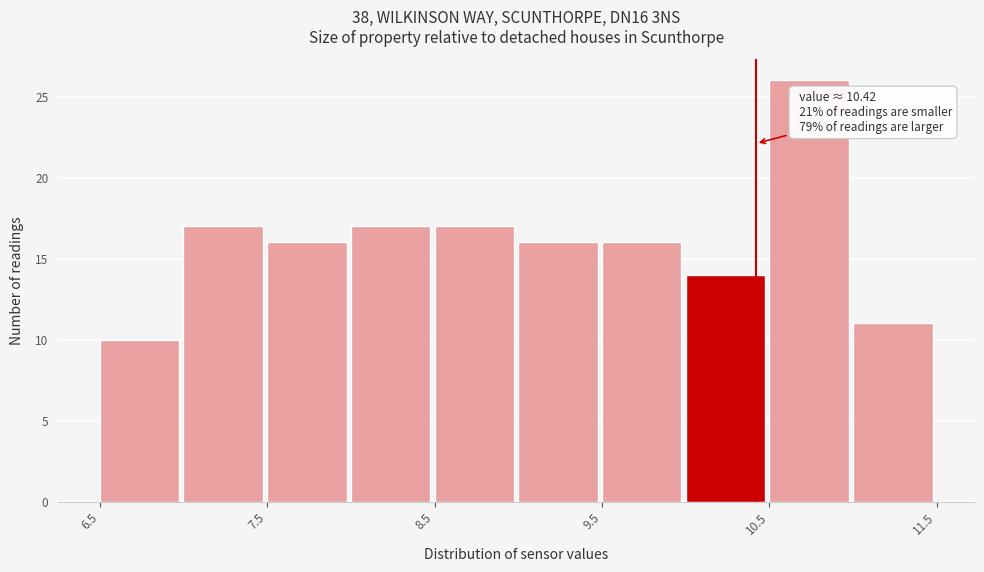

Which range on the x-axis has the tallest bar?

10.5 to 11.0